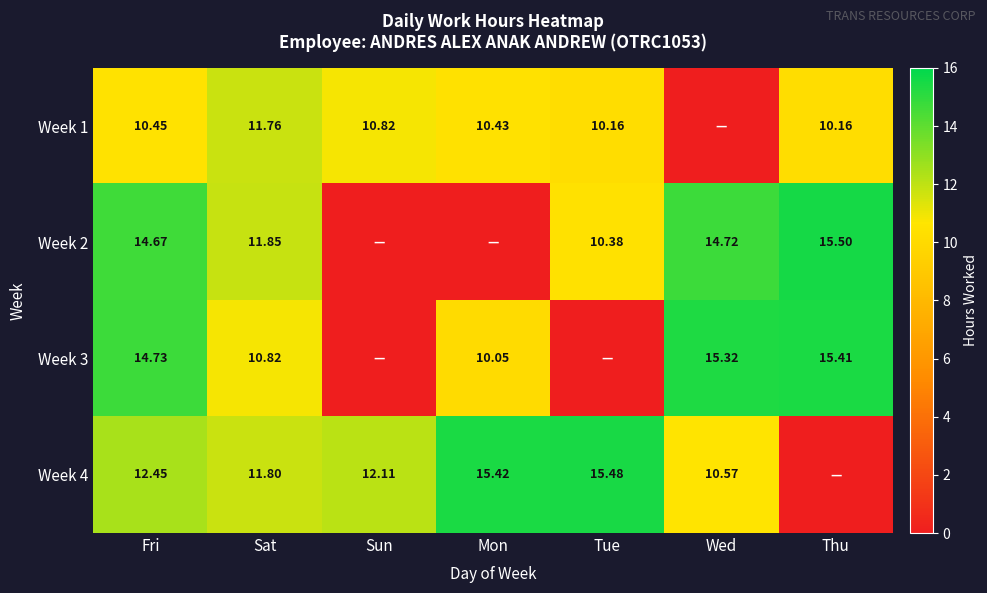

Is the value of Week 3 at Wed greater than the value of Week 1 at Sun?

Yes